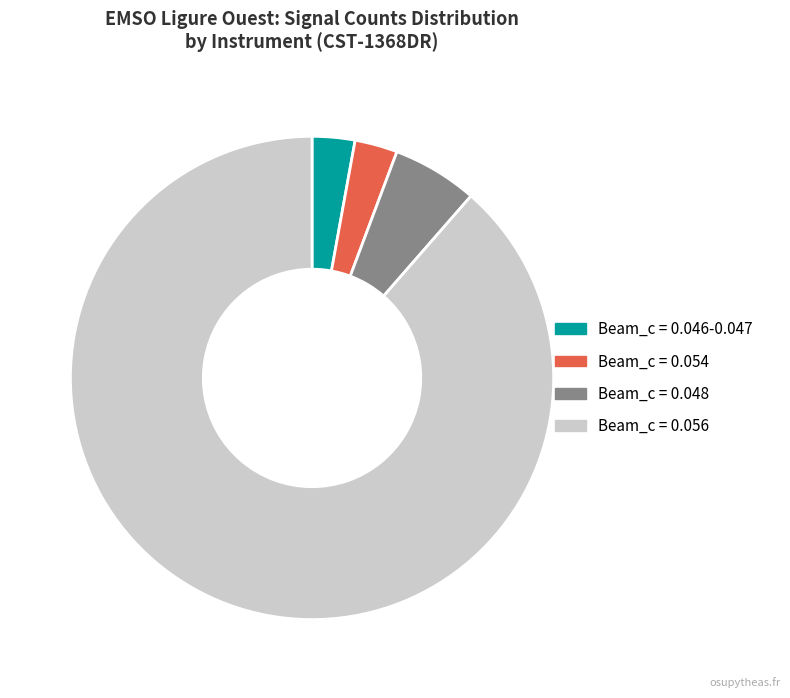

Is there a majority slice in this chart?

Yes